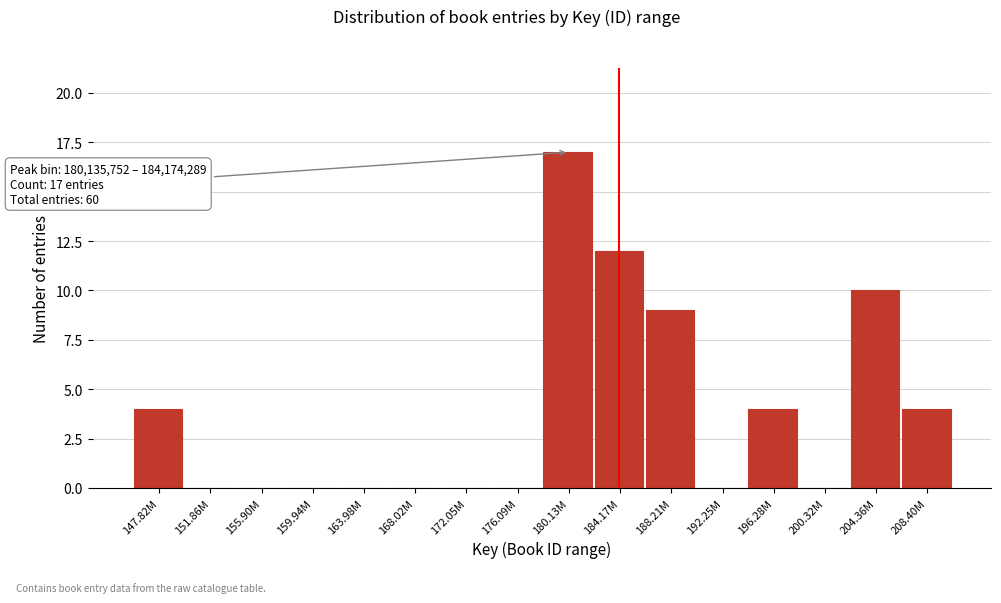

Reading left to right, list all the values displayed in this chart.

147.82M=4	151.86M=0	155.90M=0	159.94M=0	163.98M=0	168.02M=0	172.05M=0	176.09M=0	180.13M=17	184.17M=12	188.21M=9	192.25M=0	196.28M=4	200.32M=0	204.36M=10	208.40M=4